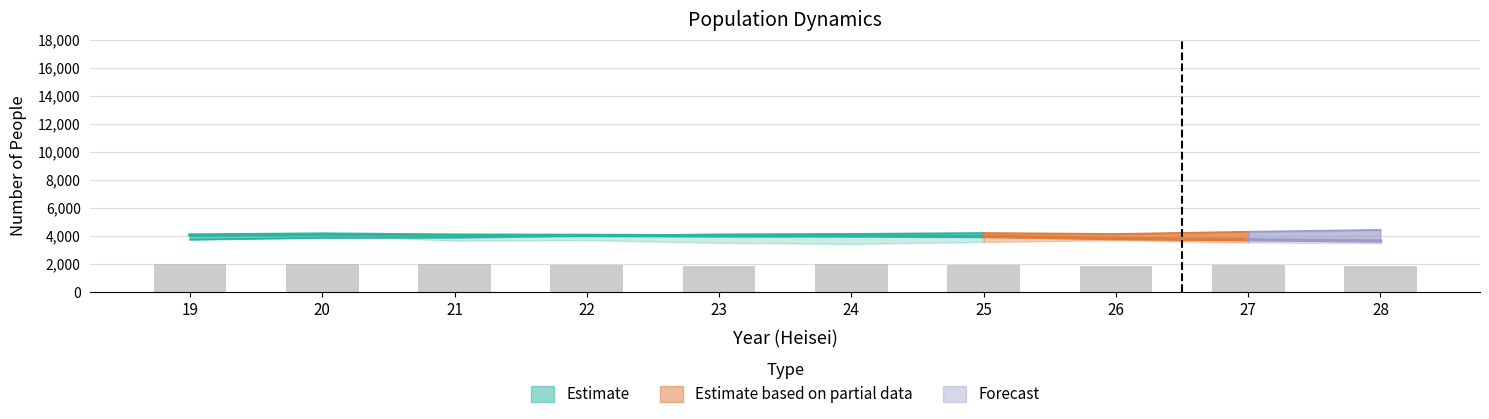

Reading left to right, extract all data points from this chart.

1997.5	2017.5	1969.0	1929.2	1883.0	1983.7	1900.2	1841.3	1917.5	1878.5